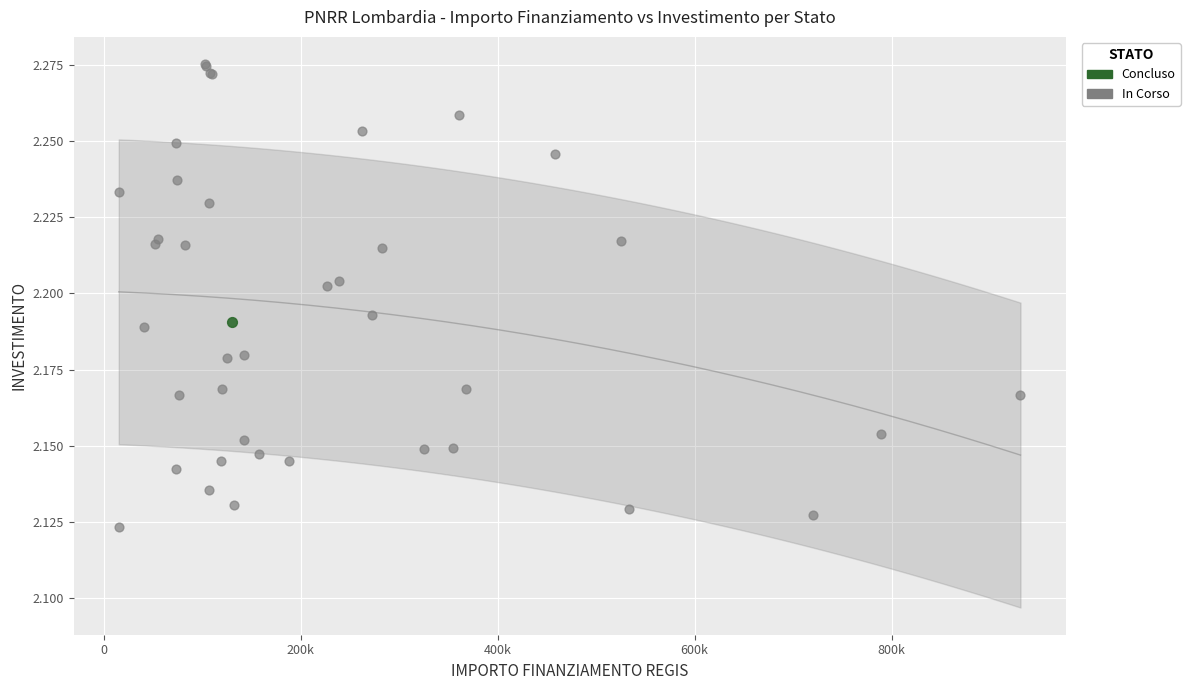

What are all the series names shown in the legend?

Concluso, In Corso